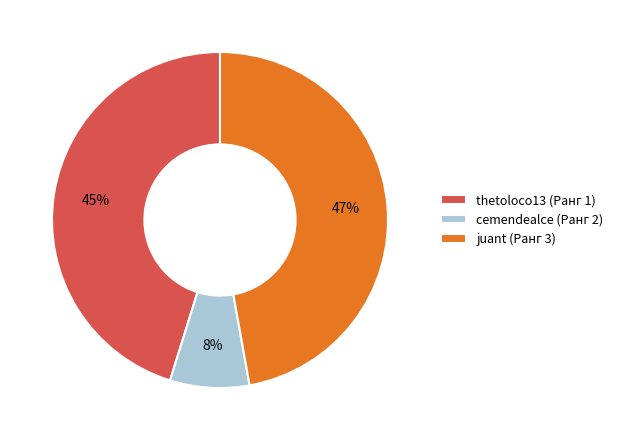

How many slices are in this pie chart?

3